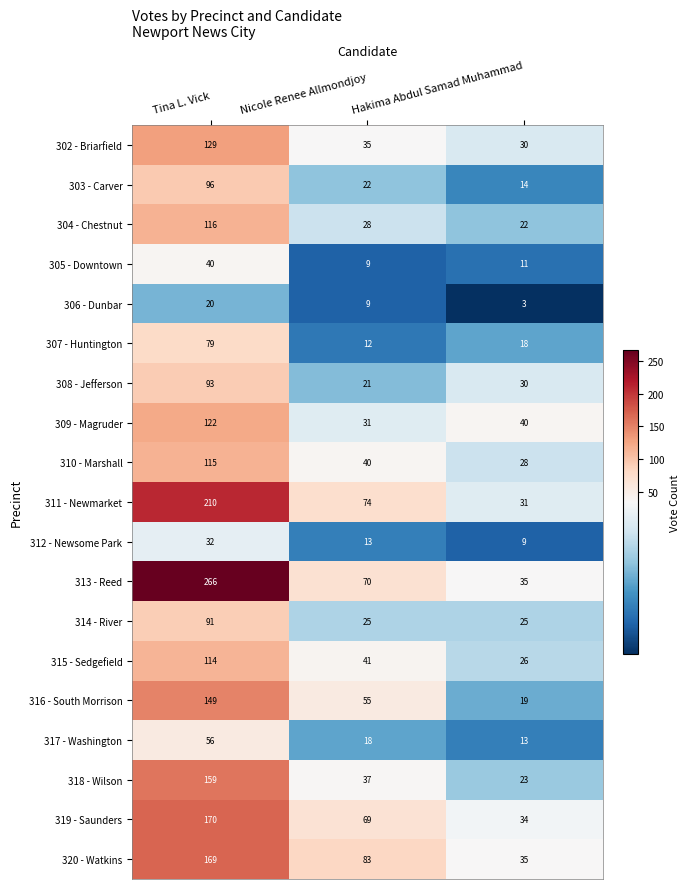

What is the approximate value of 314 - River at Tina L. Vick?

91